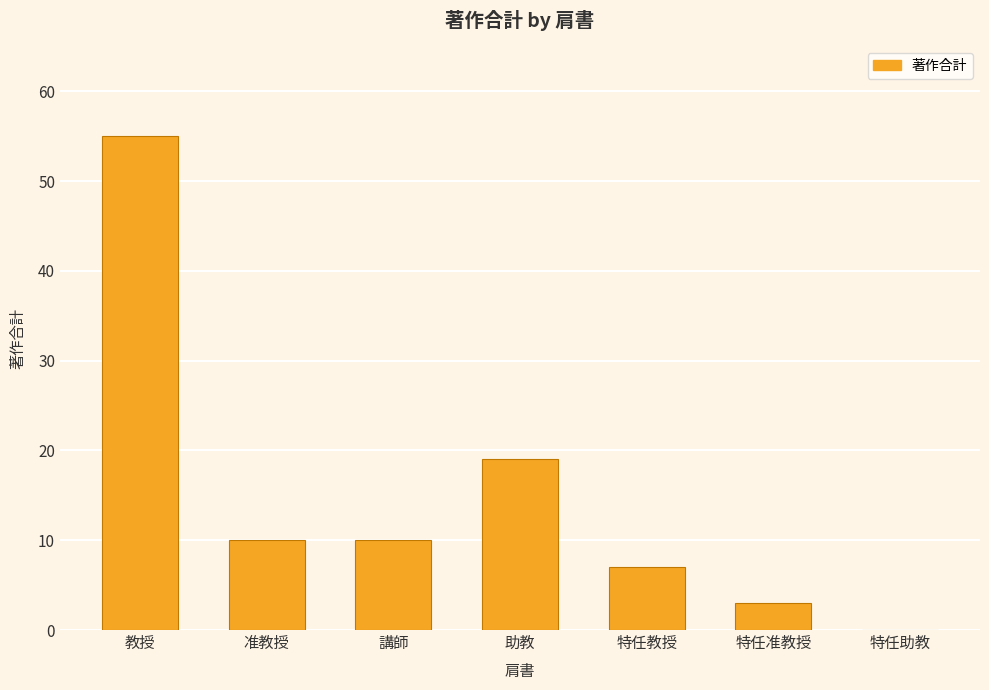

What is the average value?

15